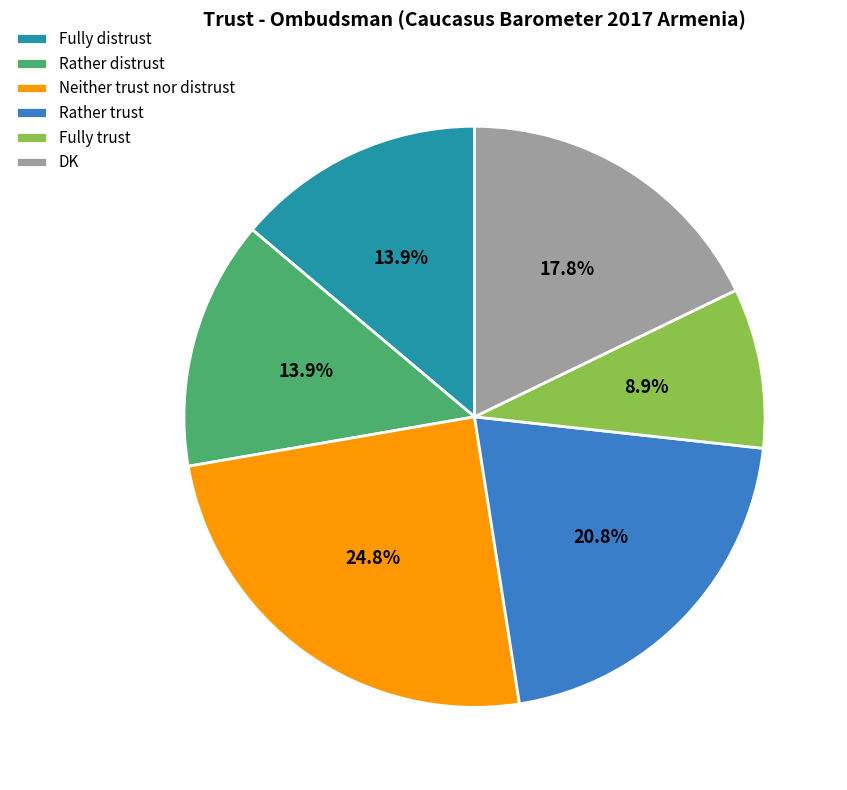

True or false: Fully distrust accounts for 14% of the total.

True